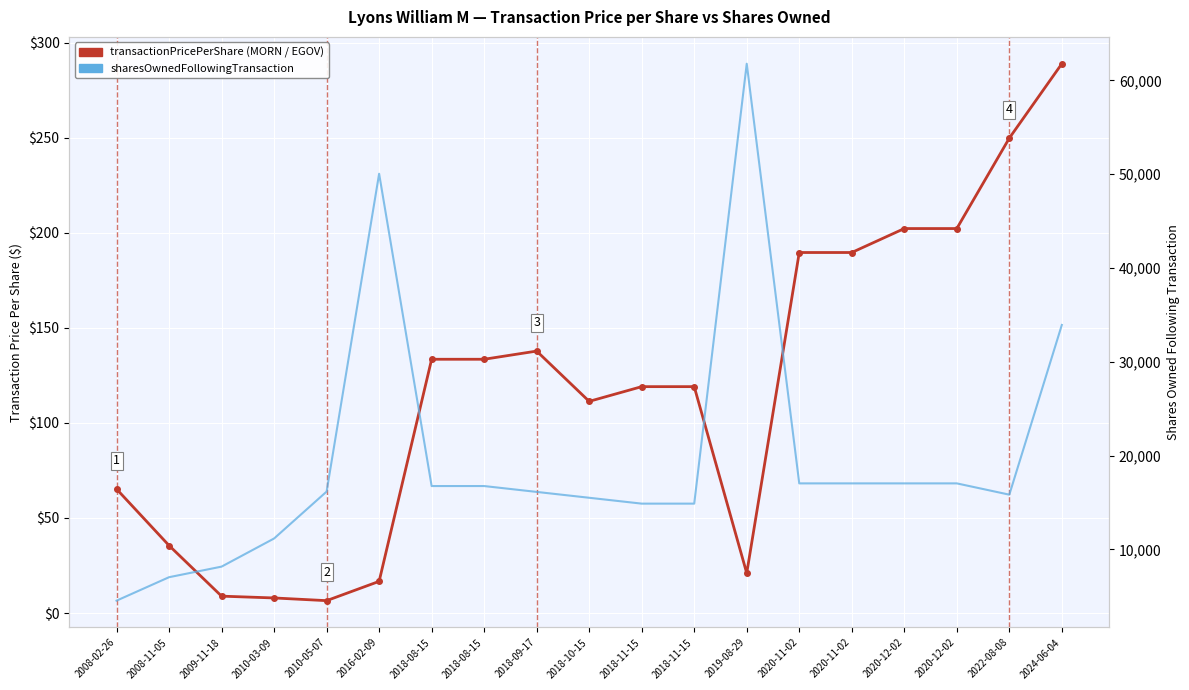

At which label does sharesOwnedFollowingTransaction reach its minimum?

2008-02-26